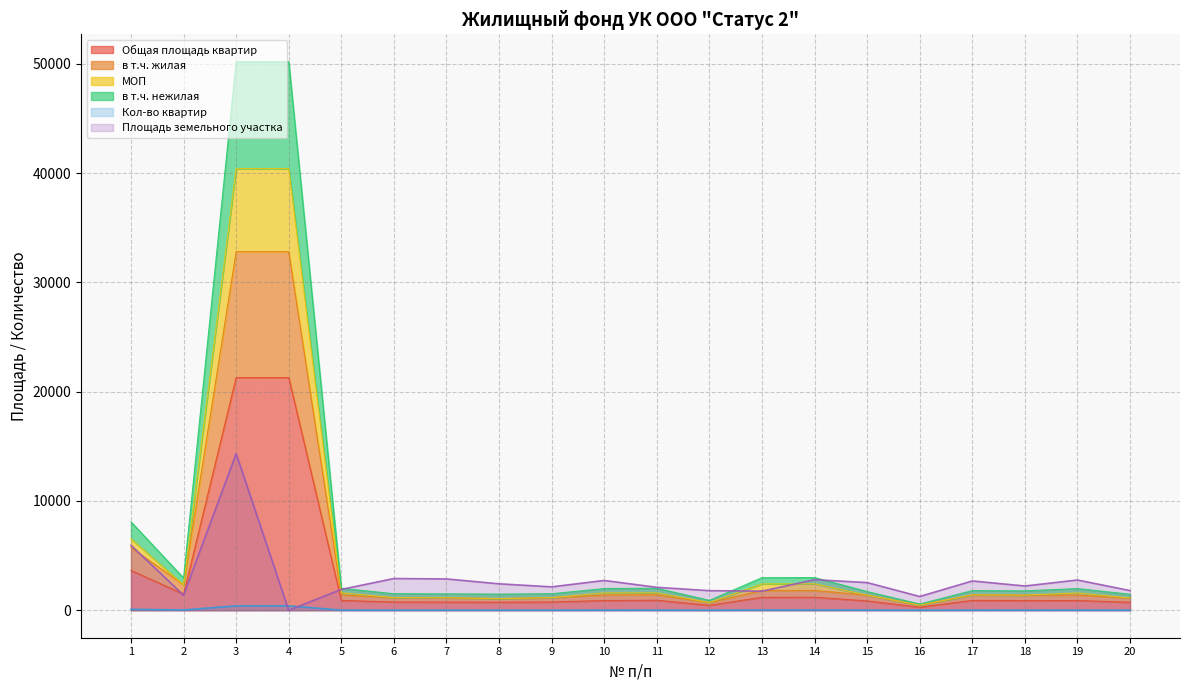

At which label does Общая площадь квартир first exceed 894?

1